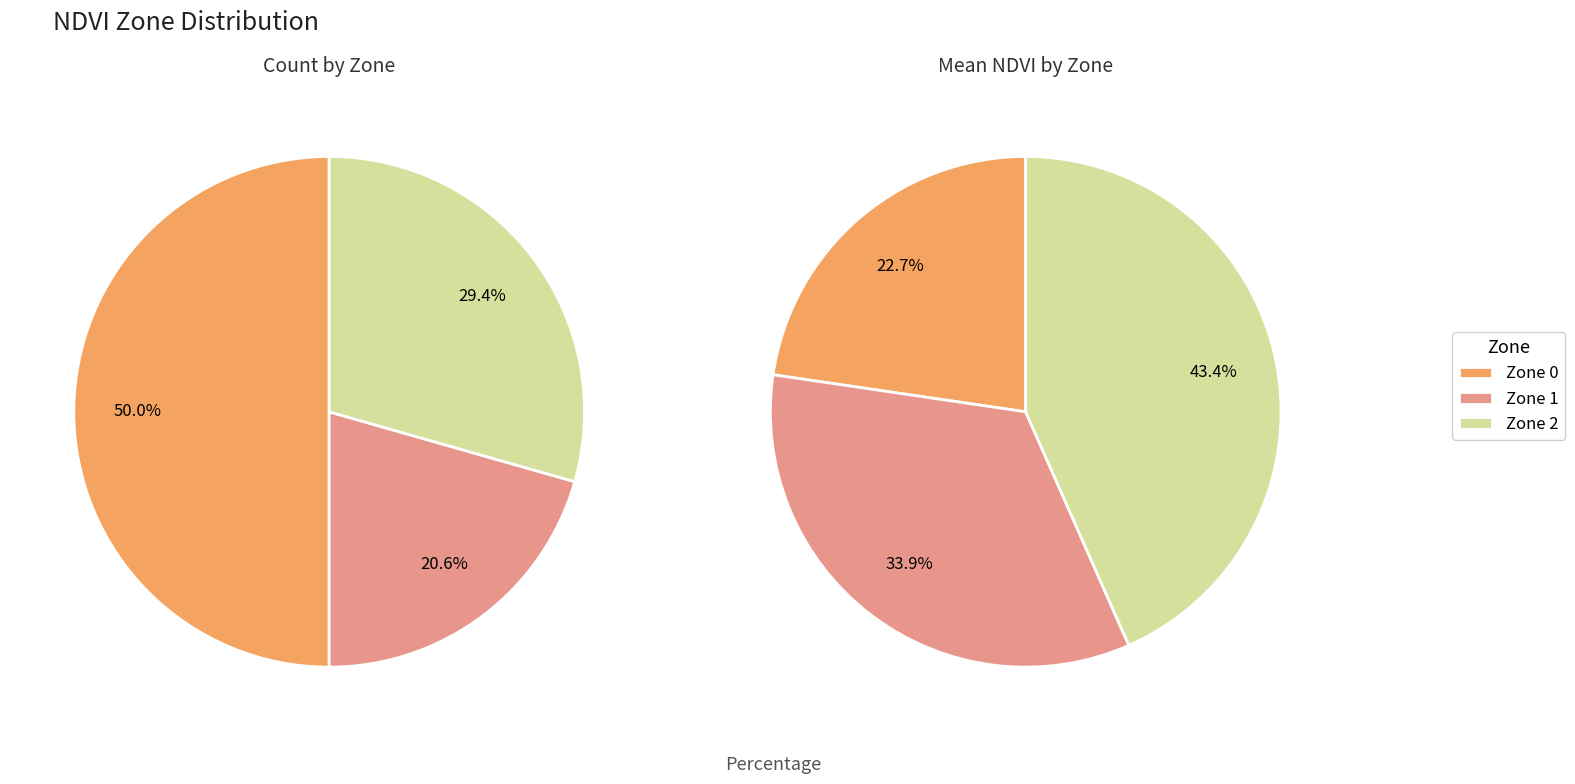

Which has a higher value, Zone 1 or Zone 2?

Zone 2